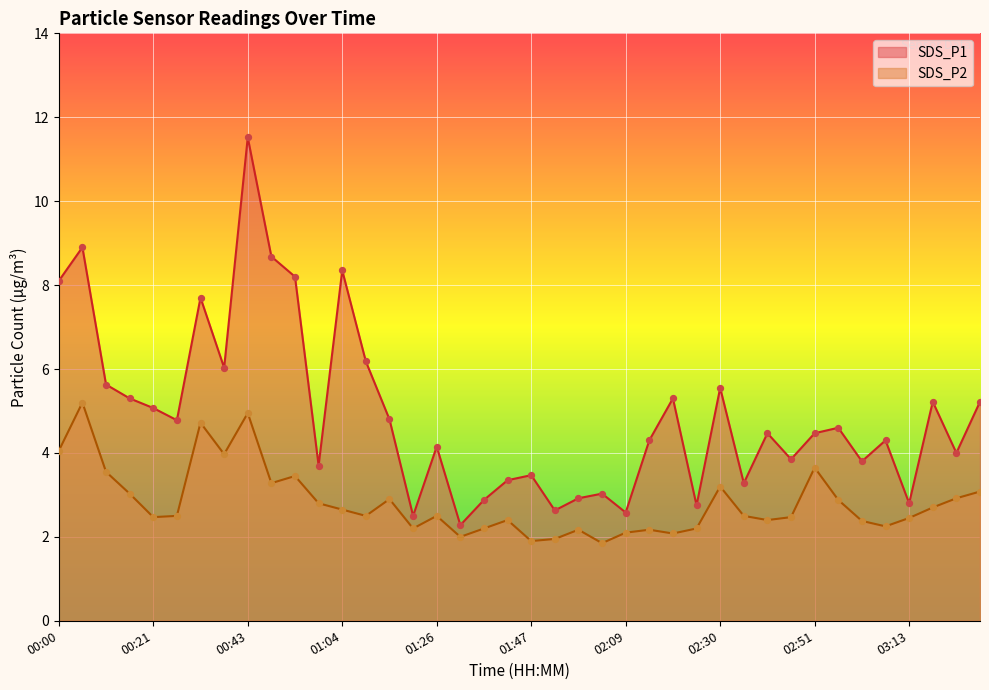

What is the total value across all series at 00:21?

7.5